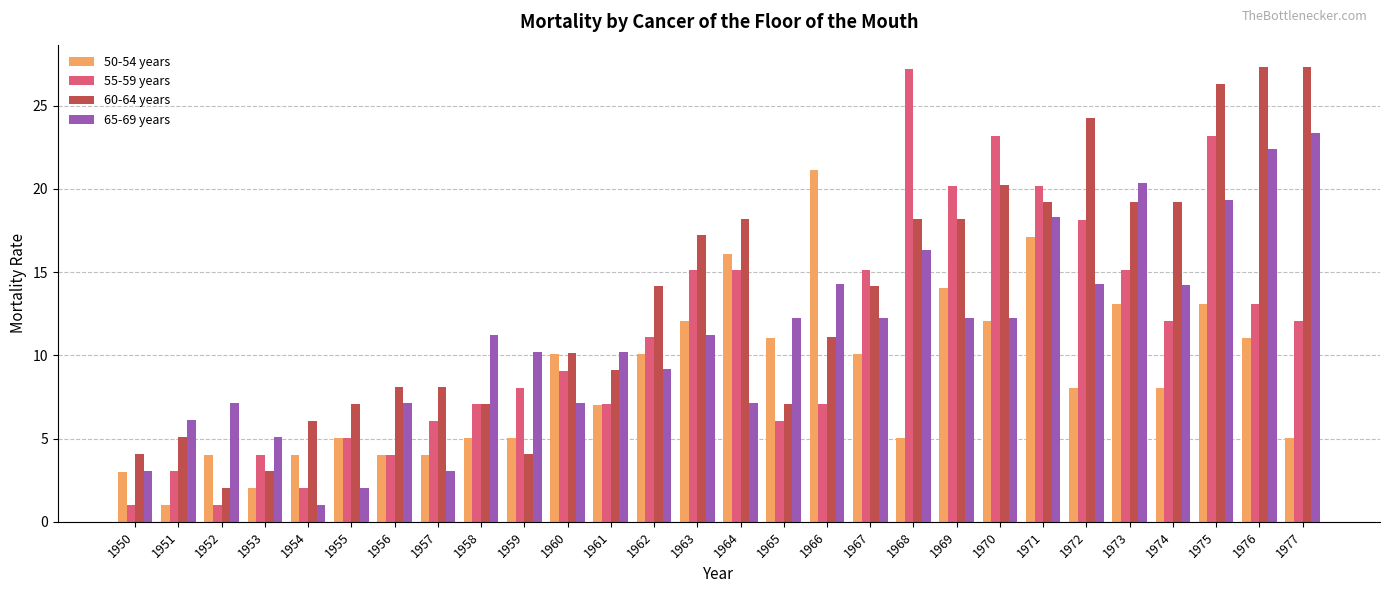

At which category is the sum across all series the highest?

1975